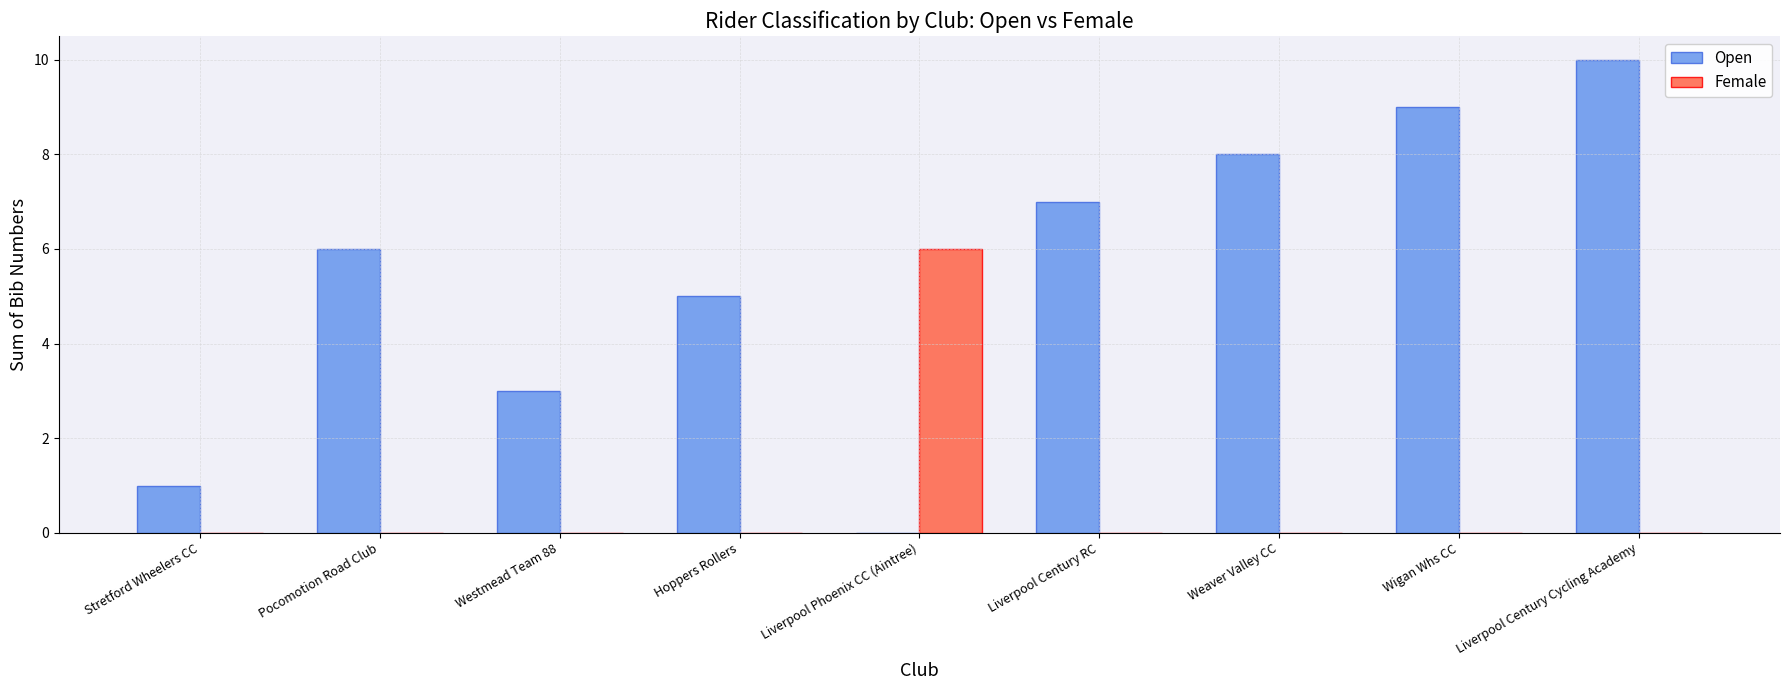

Between Liverpool Phoenix CC (Aintree) and Liverpool Century RC, which series saw the biggest shift?

Open